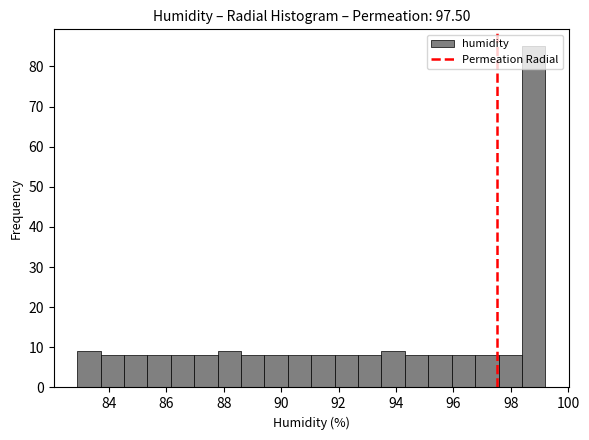

Reading left to right, list every bar in this chart as the range it spans on the x-axis followed by its height. Neither the bar edges nor the heights are printed on the chart, so give them approximately, as read against the axes.

83.0 to 83.8: 9
83.8 to 84.6: 8
84.6 to 85.4: 8
85.4 to 86.2: 8
86.2 to 87.0: 8
87.0 to 87.8: 8
87.8 to 88.6: 9
88.6 to 89.4: 8
89.4 to 90.2: 8
90.2 to 91.0: 8
91.0 to 91.8: 8
91.8 to 92.6: 8
92.6 to 93.4: 8
93.4 to 94.4: 9
94.4 to 95.2: 8
95.2 to 96.0: 8
96.0 to 96.8: 8
96.8 to 97.6: 8
97.6 to 98.4: 8
98.4 to 99.2: 85